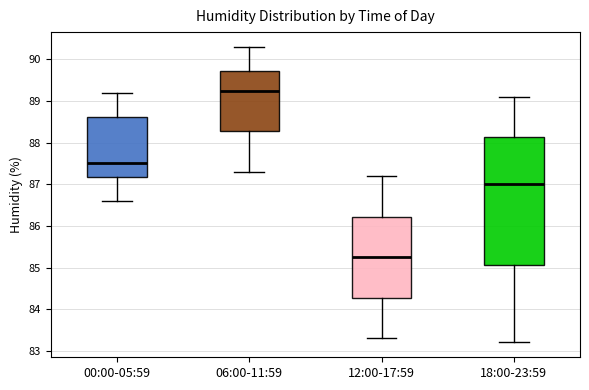

Which box's median line is the highest?

06:00-11:59